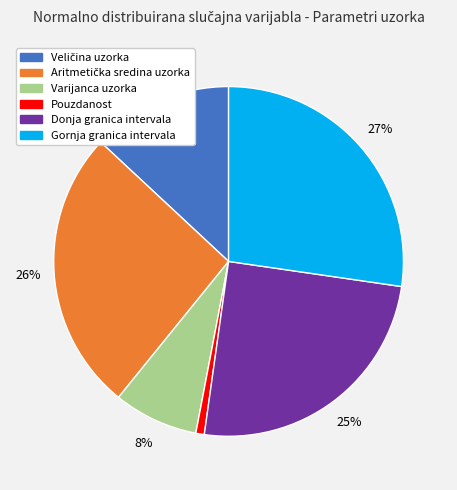

What percentage is the Gornja granica intervala slice, to the nearest percent?

27%